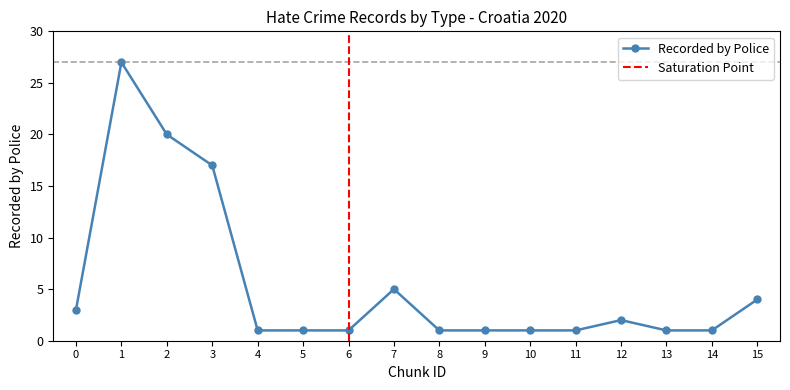

Count the number of values greater than 1.

7